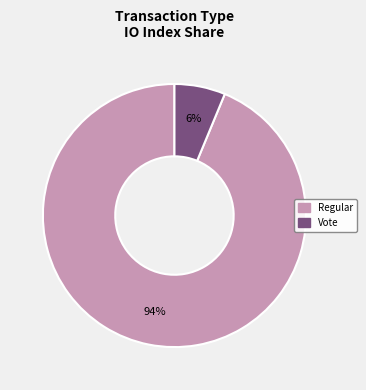

What is the majority slice?

Regular